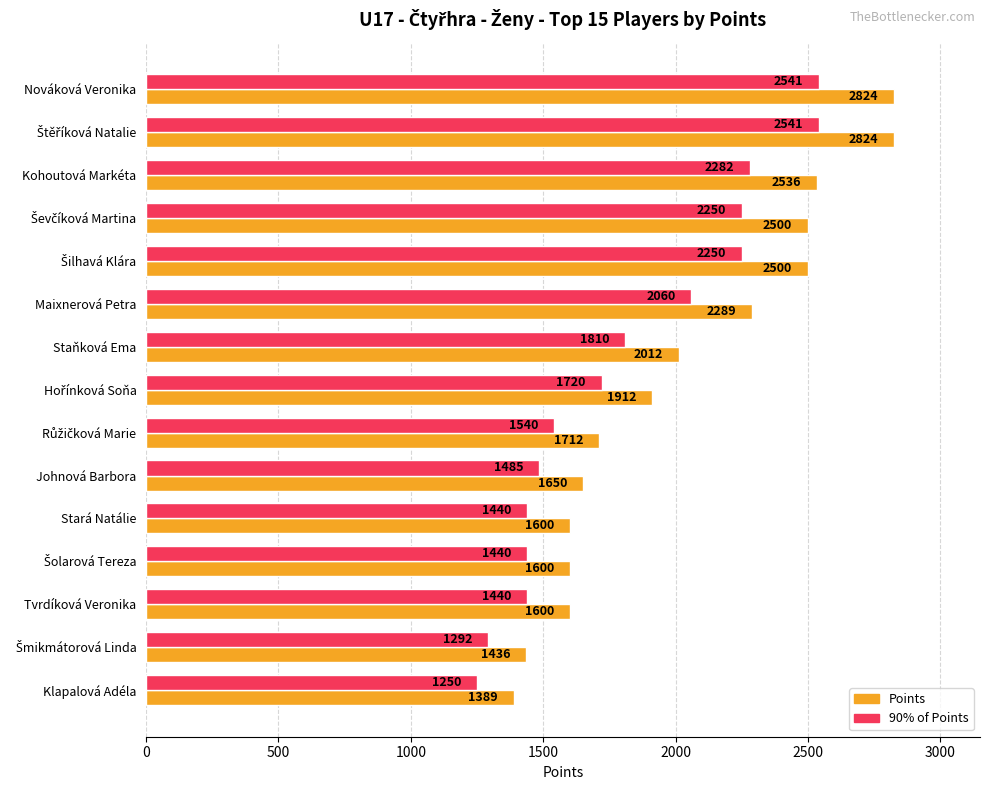

The Points series shows 2536.0 at Kohoutová Markéta. True or false?

True